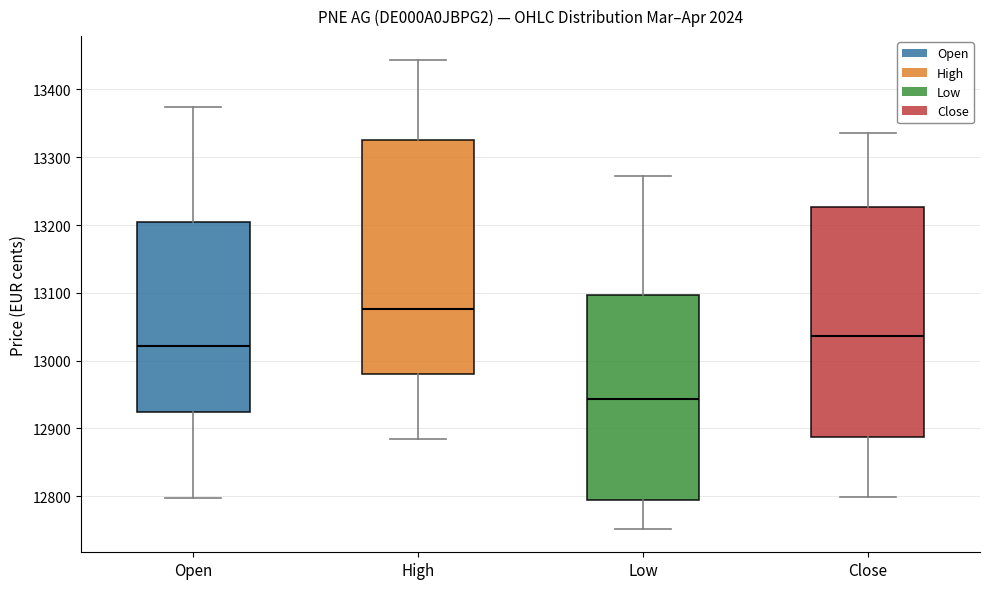

Reading left to right, transcribe this box plot: for each box, give where its median line is, the range the box spans, and where its two whiskers end, as read against the y-axis. The values are not printed on the chart, so give them approximately, as read against the axis.

Open: median 13020, box 12920 to 13210, whiskers 12800 to 13370
High: median 13080, box 12980 to 13330, whiskers 12880 to 13440
Low: median 12940, box 12800 to 13100, whiskers 12750 to 13270
Close: median 13040, box 12890 to 13230, whiskers 12800 to 13340